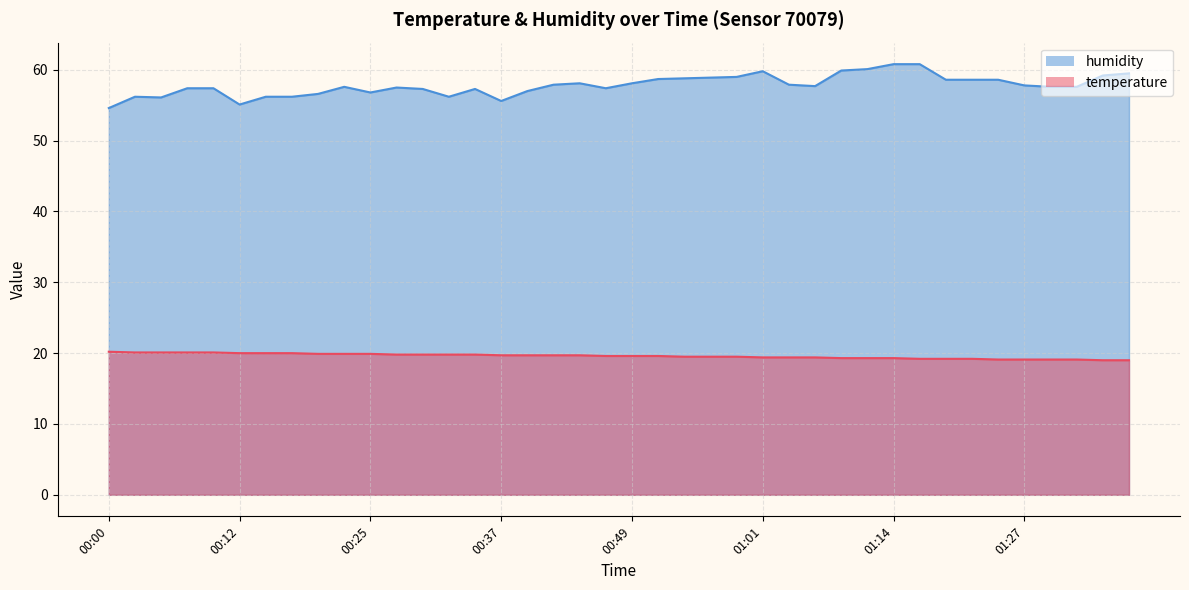

At which label does humidity first exceed 57?

00:08